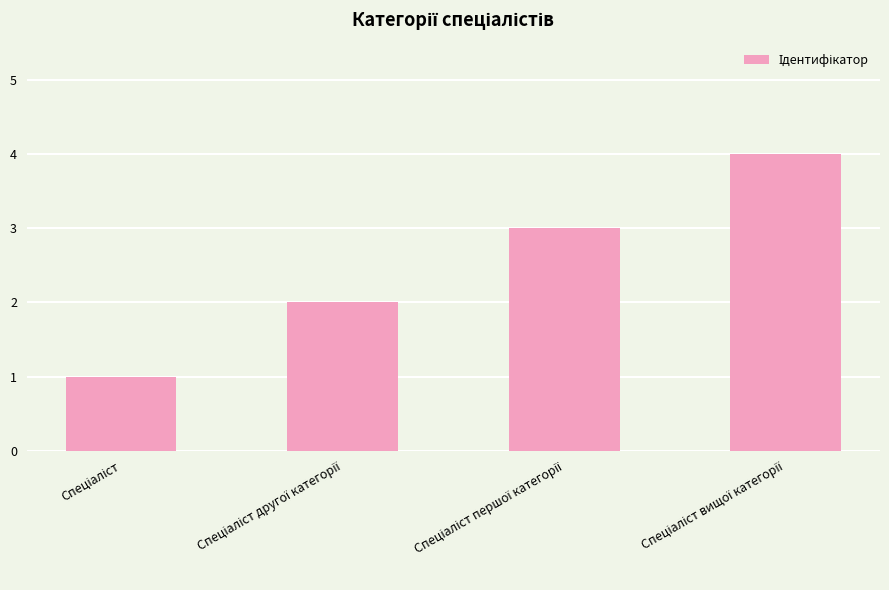

What is the maximum value shown in the chart?

4